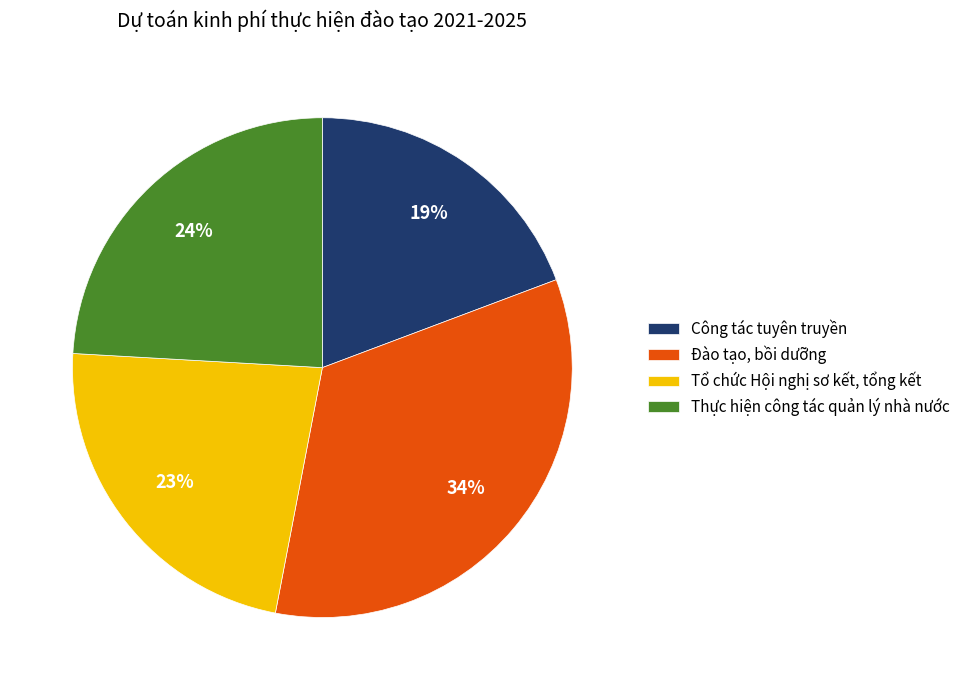

Is it true that Công tác tuyên truyền is 11% of the pie?

False